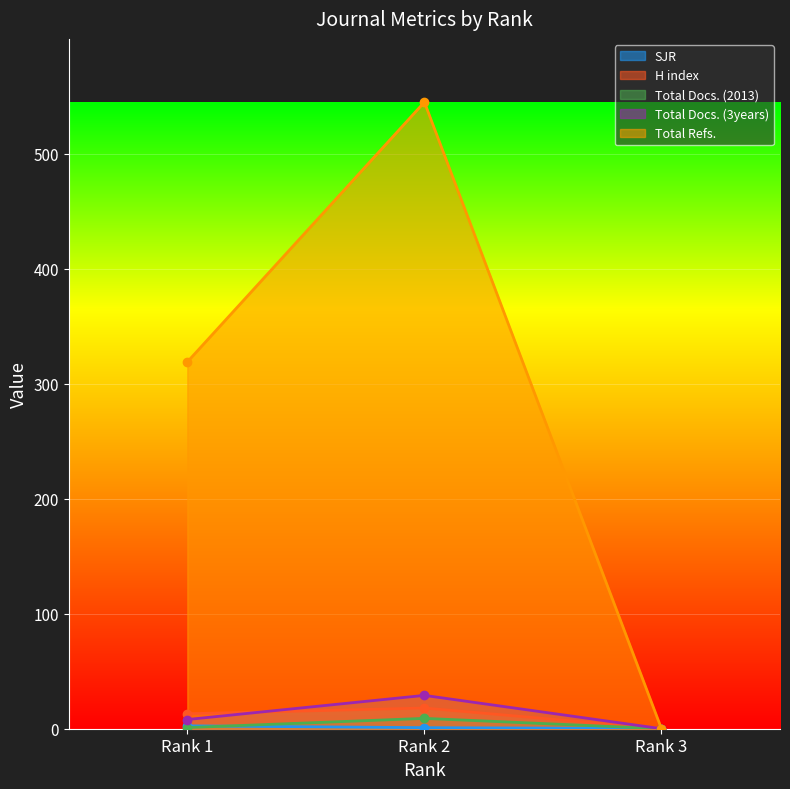

Which series has the largest total across all categories?

Total Refs.